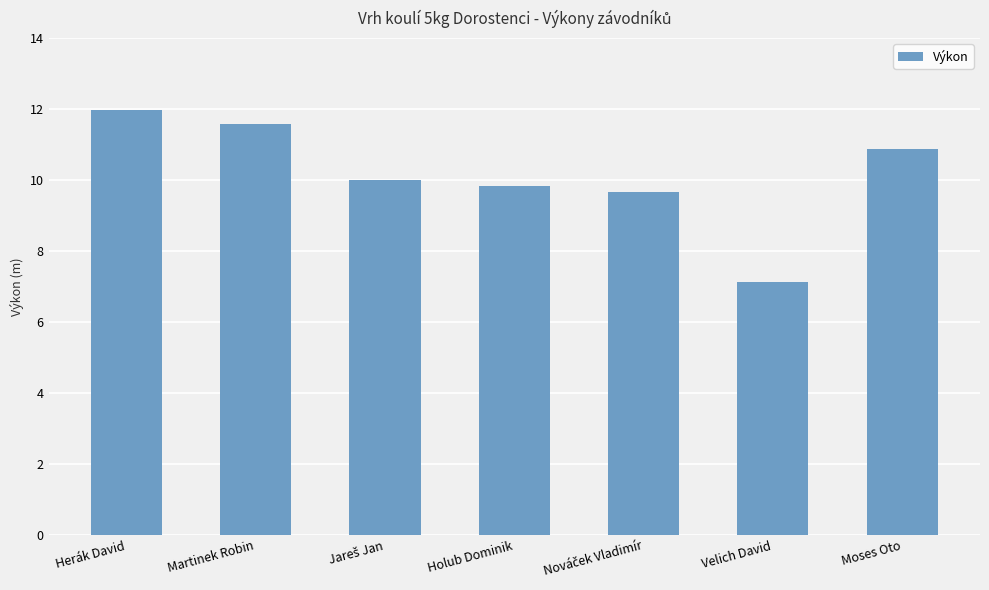

The value at Velich David is 7.1. True or false?

True